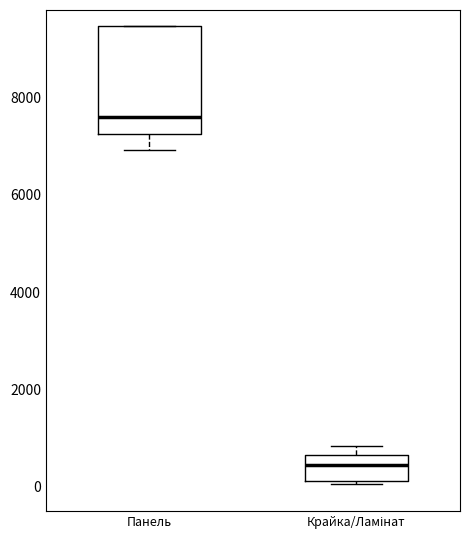

Reading left to right, read every box against the y-axis: the position of its median line, the range the box covers, and the ends of its whiskers. The values are not printed on the chart, so give them approximately, as read against the axis.

Панель: median 7600, box 7200 to 9400, whiskers 7000 to 9400
Крайка/Ламінат: median 400, box 200 to 600, whiskers 0 to 800